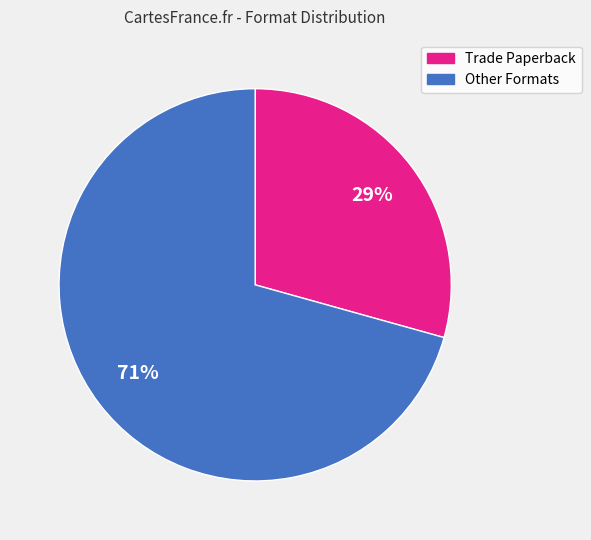

Is there any slice that represents more than half of the pie?

Yes